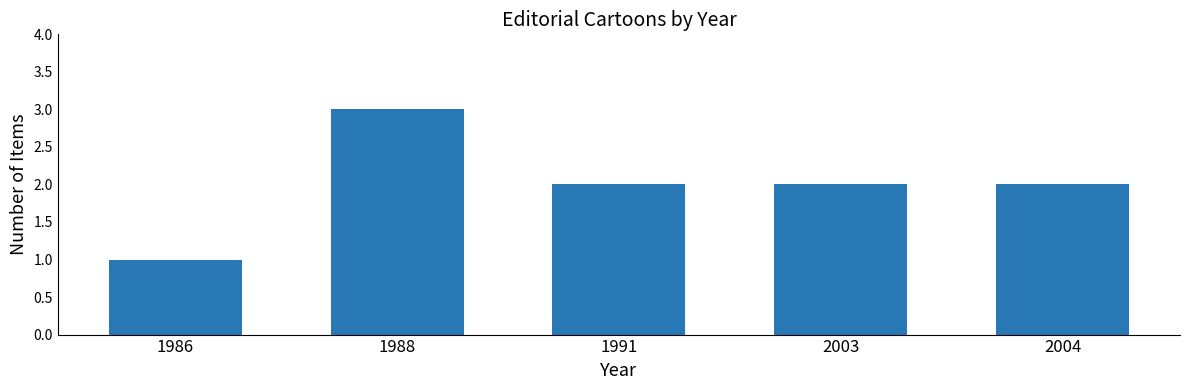

Which has a higher value, 1986 or 1988?

1988